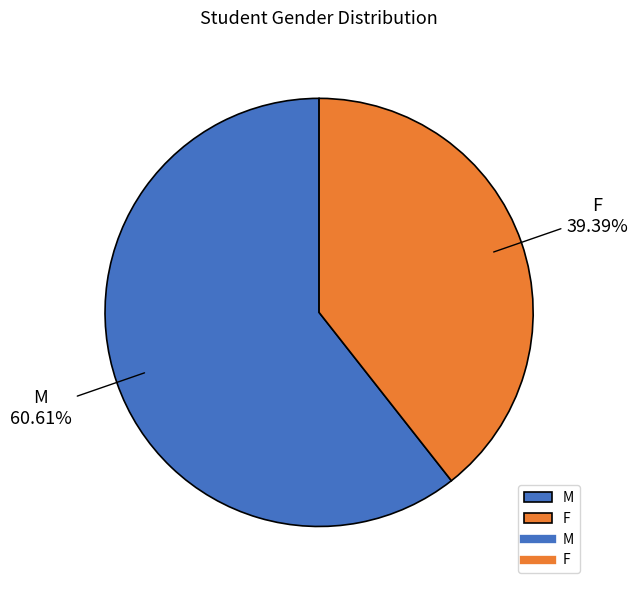

To the nearest percent, what is the difference between the F and M slice percentages?

21%